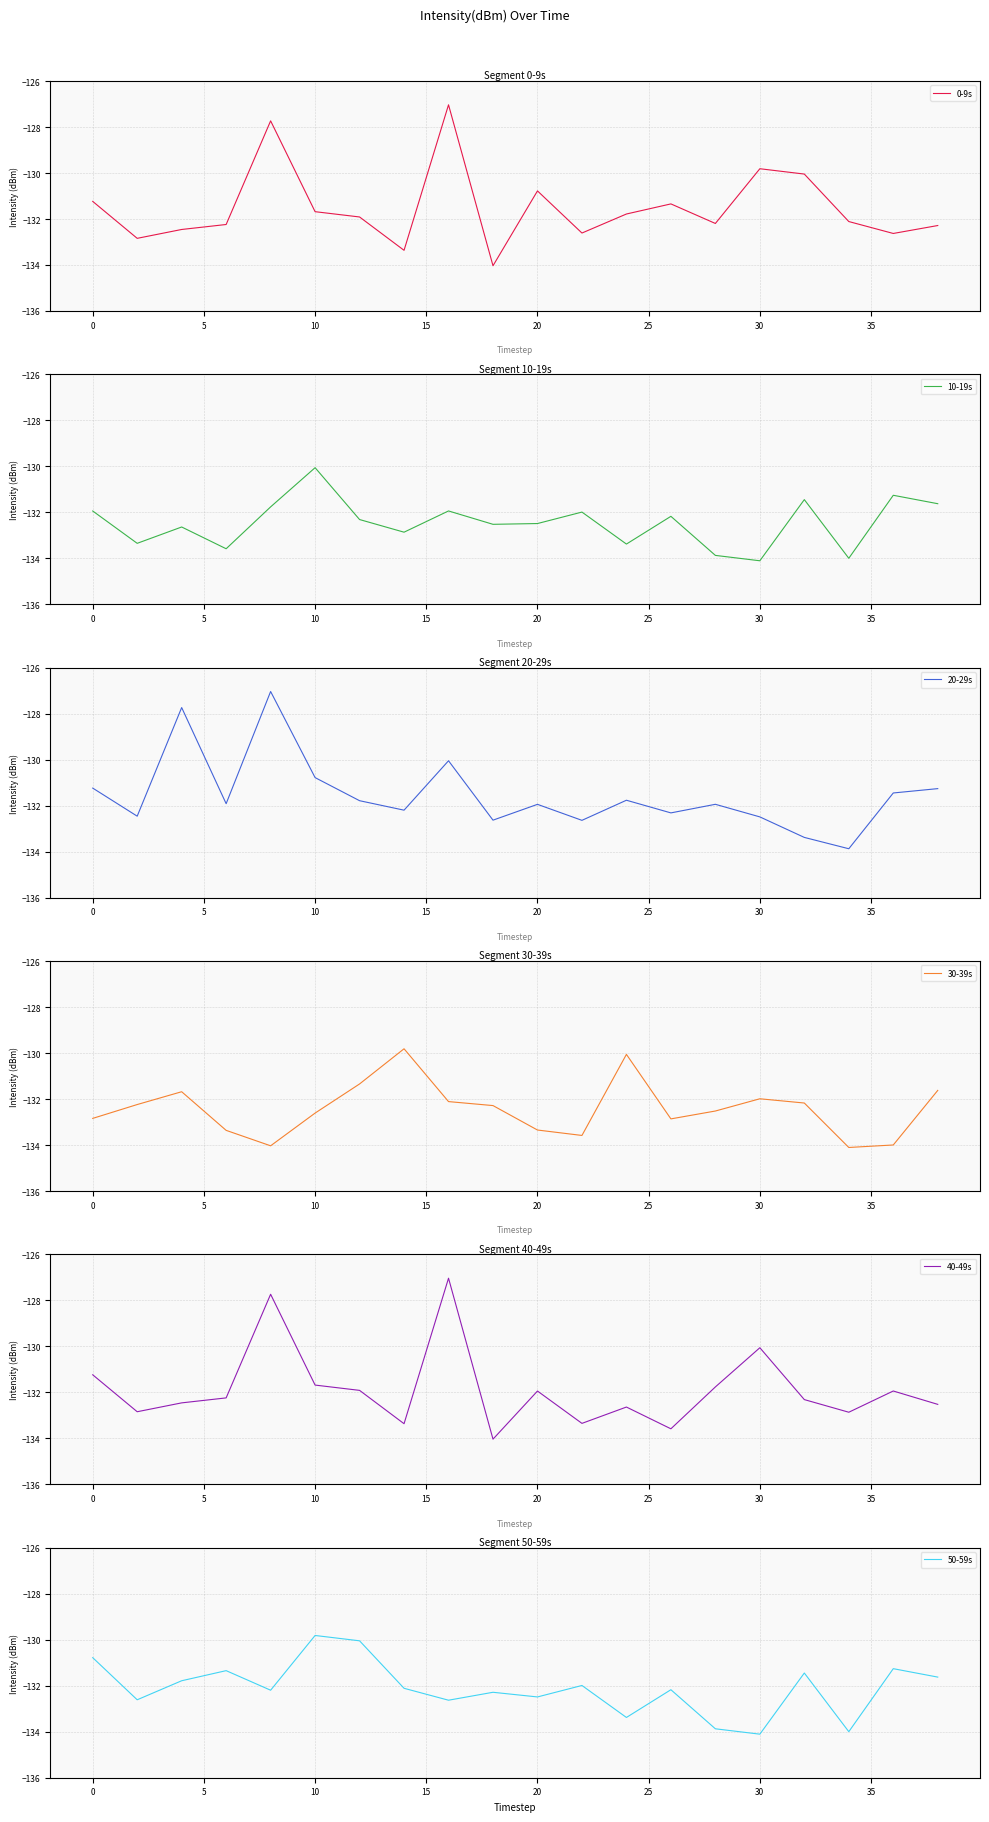

Reading left to right, transcribe all the data shown in this chart.

0-9s: -131.2	-132.8	-132.5	-132.2	-127.7	-131.7	-131.9	-133.4	-127.0	-134.0	-130.8	-132.6	-131.8	-131.3	-132.2	-129.8	-130.0	-132.1	-132.6	-132.3
10-19s: -131.9	-133.3	-132.6	-133.6	-131.8	-130.1	-132.3	-132.9	-131.9	-132.5	-132.5	-132.0	-133.4	-132.2	-133.9	-134.1	-131.4	-134.0	-131.3	-131.6
20-29s: -131.2	-132.5	-127.7	-131.9	-127.0	-130.8	-131.8	-132.2	-130.0	-132.6	-131.9	-132.6	-131.8	-132.3	-131.9	-132.5	-133.4	-133.9	-131.4	-131.3
30-39s: -132.8	-132.2	-131.7	-133.4	-134.0	-132.6	-131.3	-129.8	-132.1	-132.3	-133.3	-133.6	-130.1	-132.9	-132.5	-132.0	-132.2	-134.1	-134.0	-131.6
40-49s: -131.2	-132.8	-132.5	-132.2	-127.7	-131.7	-131.9	-133.4	-127.0	-134.0	-131.9	-133.3	-132.6	-133.6	-131.8	-130.1	-132.3	-132.9	-131.9	-132.5
50-59s: -130.8	-132.6	-131.8	-131.3	-132.2	-129.8	-130.0	-132.1	-132.6	-132.3	-132.5	-132.0	-133.4	-132.2	-133.9	-134.1	-131.4	-134.0	-131.3	-131.6